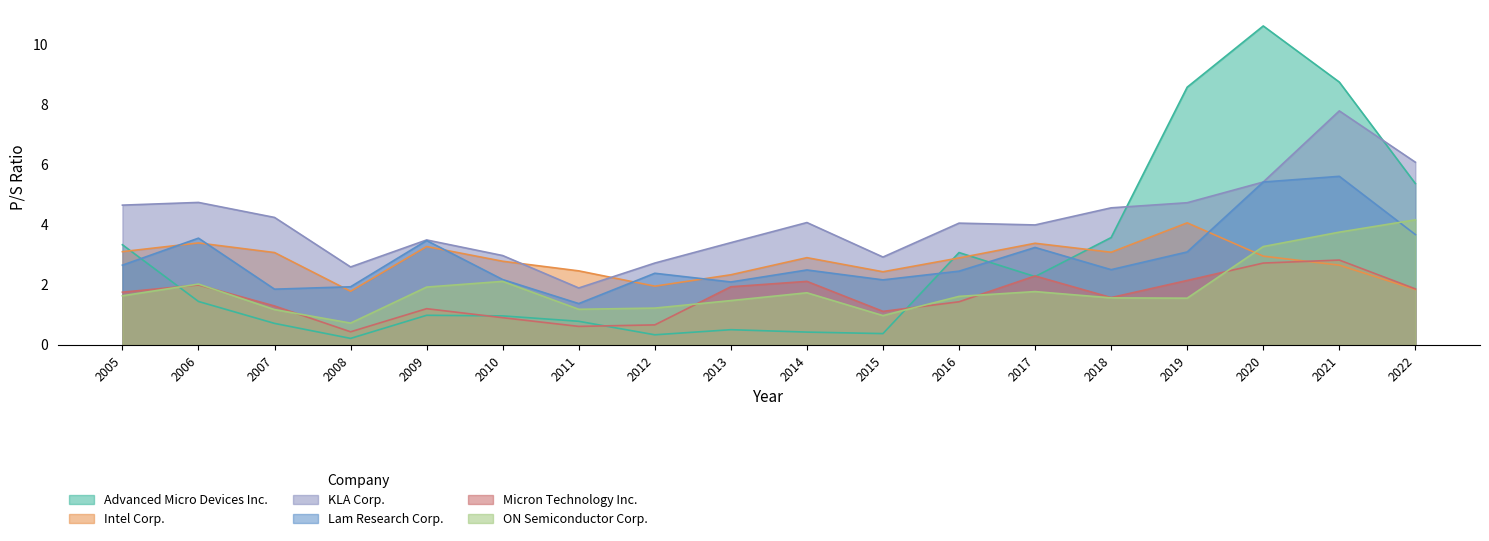

What is the total value across all series at 2011?

8.3